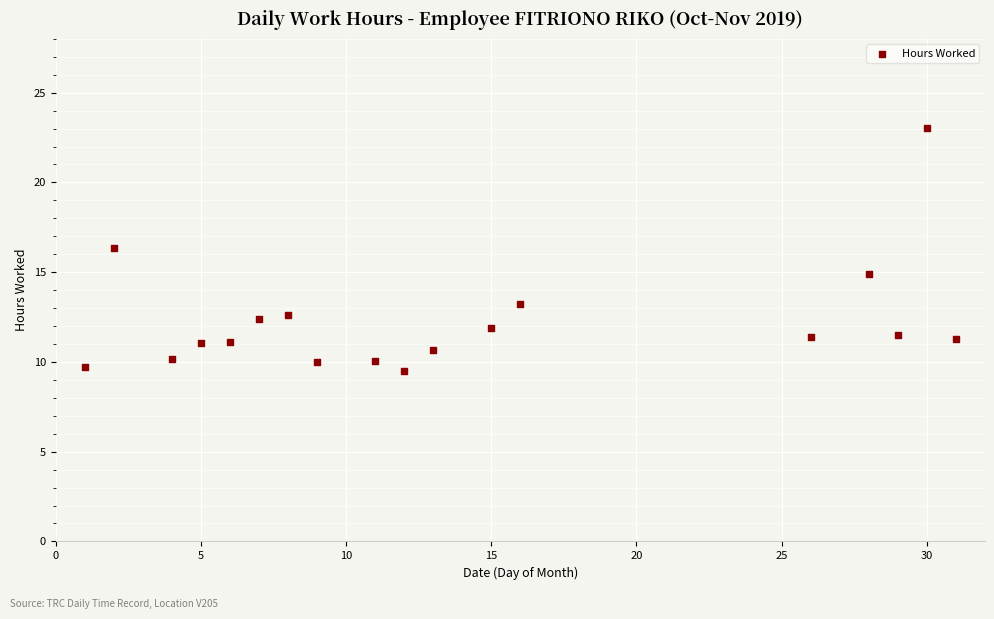

What is the range of Y values (max minus min)?

13.6